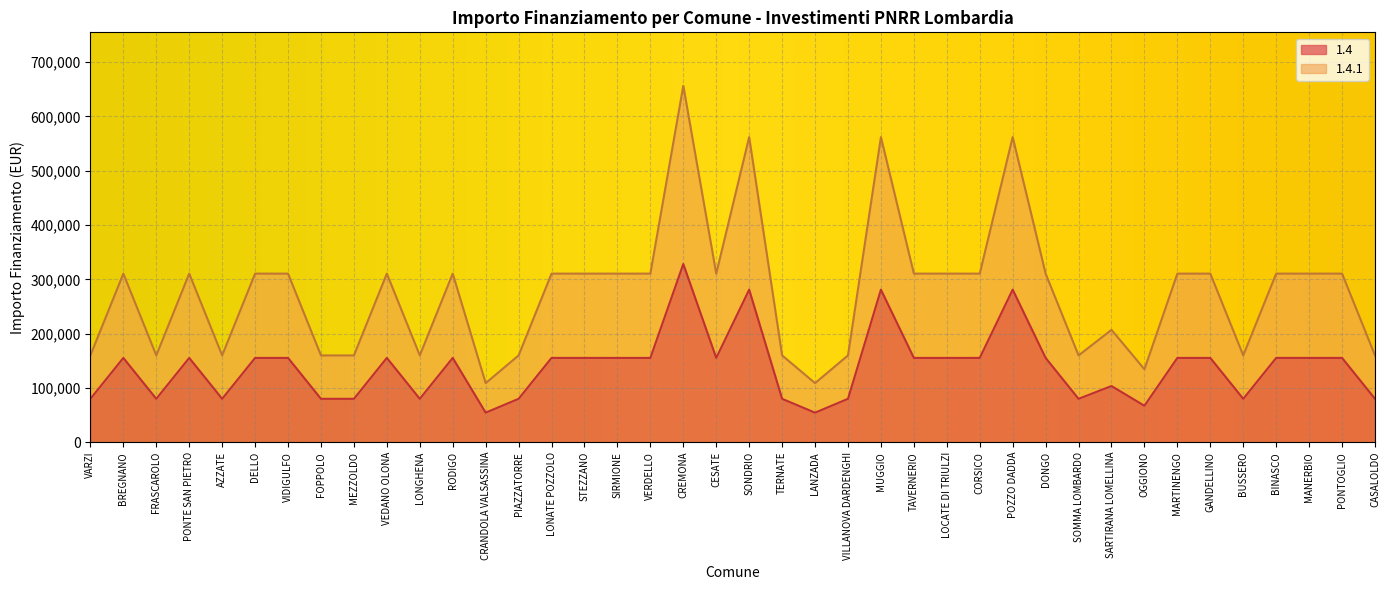

Read the 1.4 value at VILLANOVA DARDENGHI, to the nearest 100.

79900